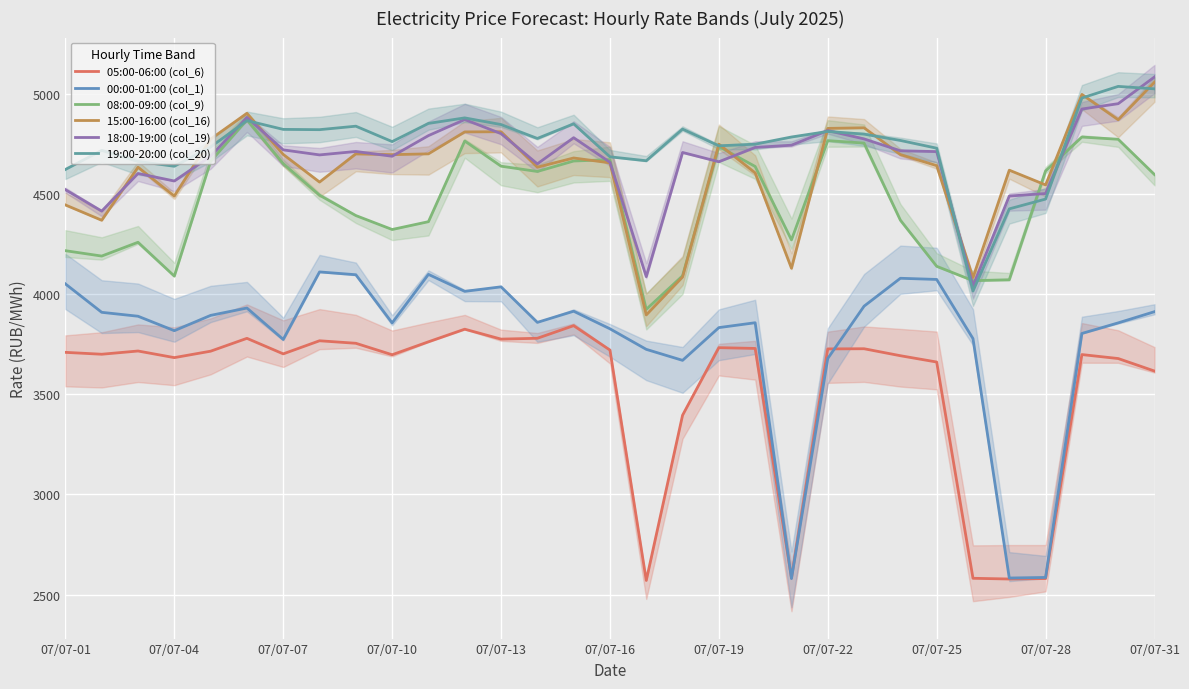

How many values in the 15:00-16:00 (col_16) series are below 4680?

15